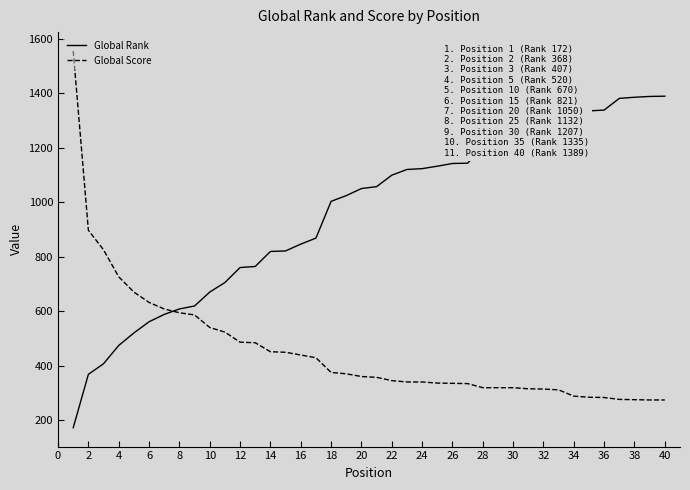

How many lines are shown in the chart?

2